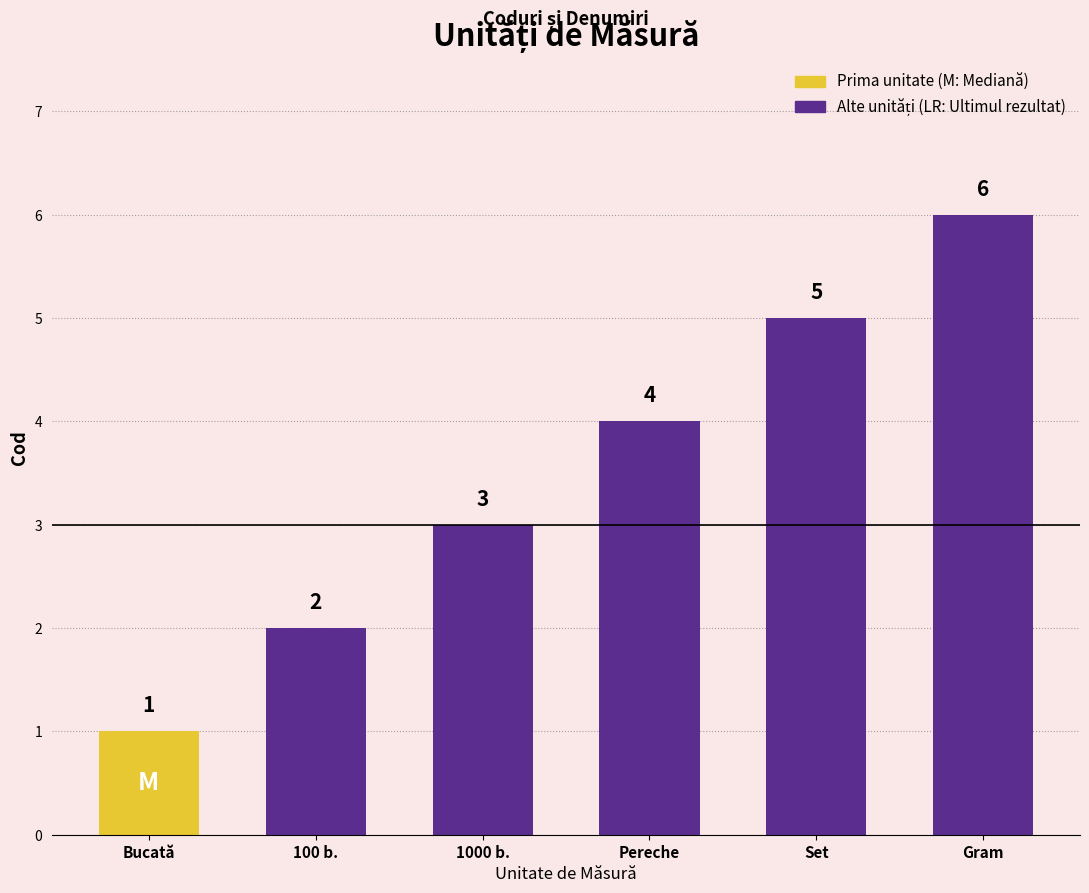

Reading left to right, extract all data points from this chart.

1	2	3	4	5	6